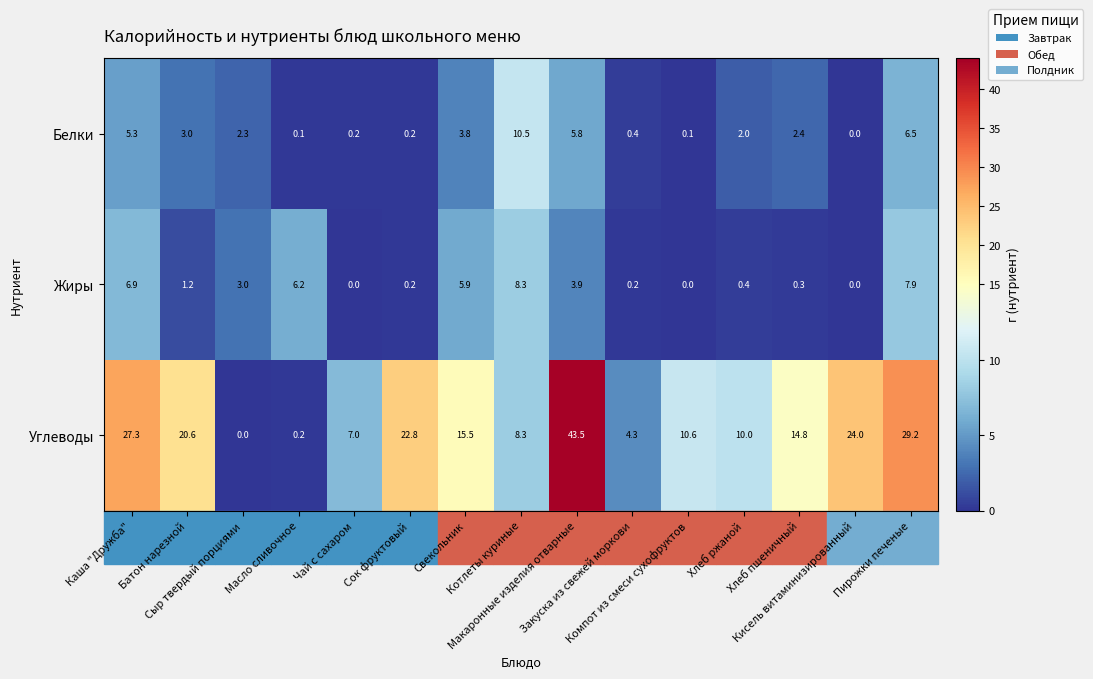

Which series changed the most between Закуска из свежей моркови and Хлеб пшеничный?

Углеводы